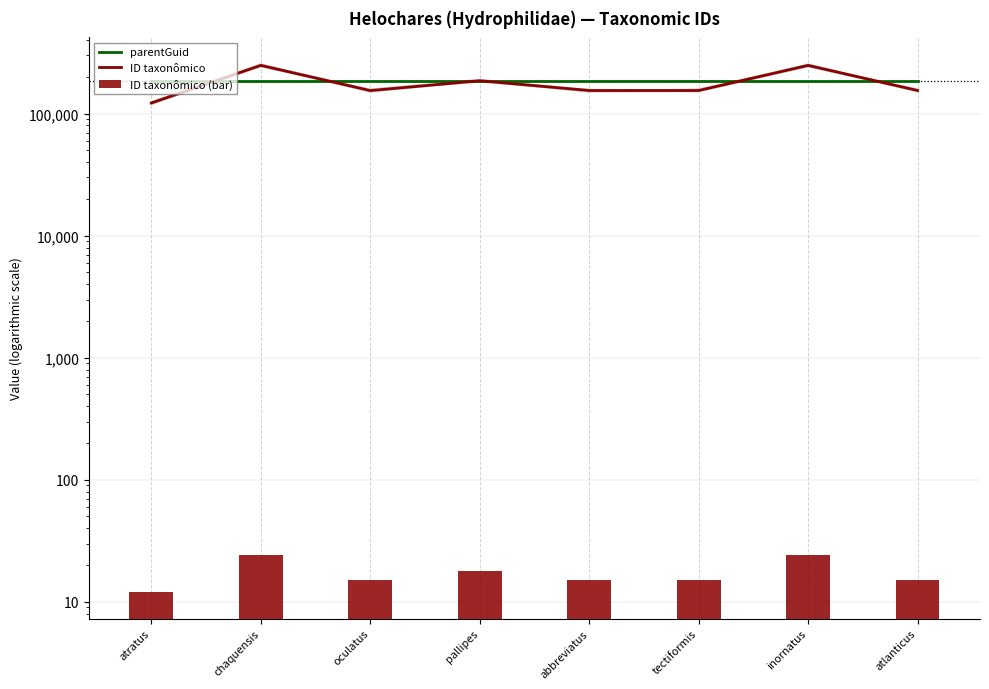

Are the bars horizontal?

No